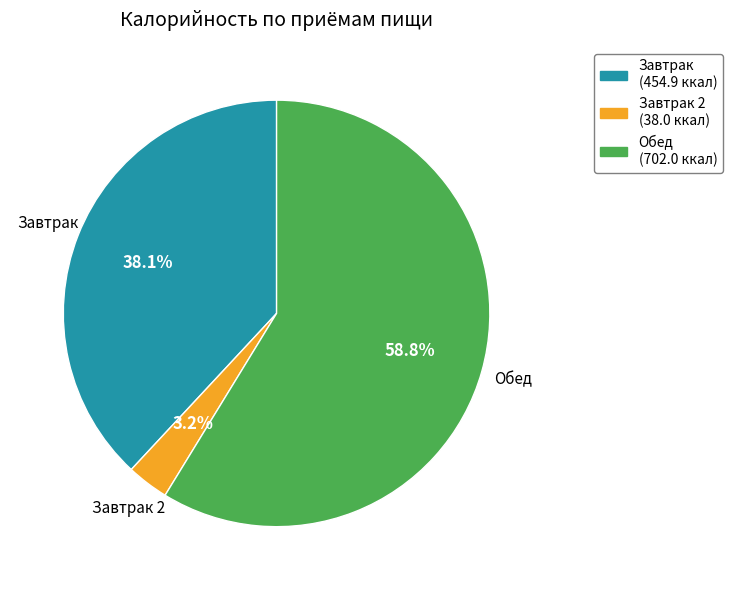

What is the smallest slice in the pie chart?

Завтрак 2 (38.0 ккал)